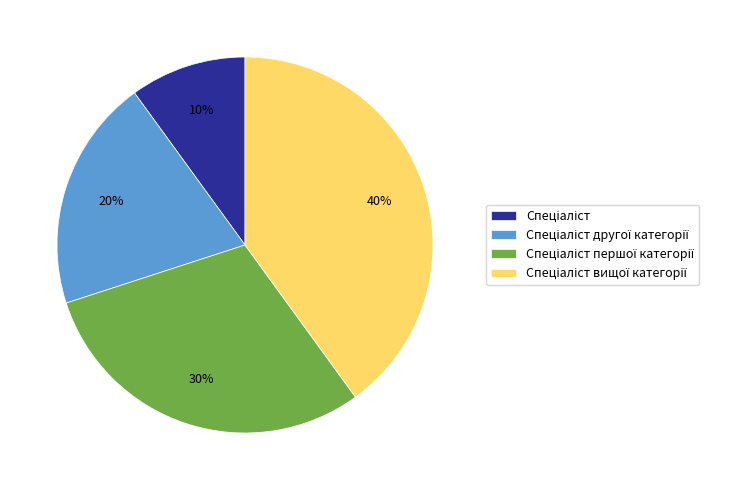

To the nearest percent, what is the average slice percentage?

25%